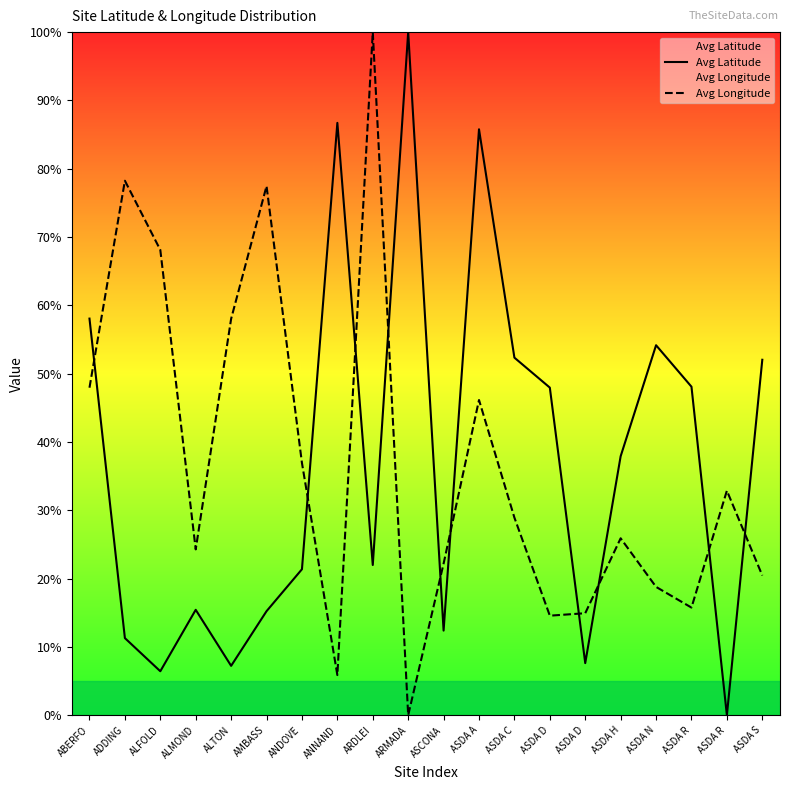

At ASDA H, list the series in order from largest to smallest.

Avg Latitude, Avg Longitude